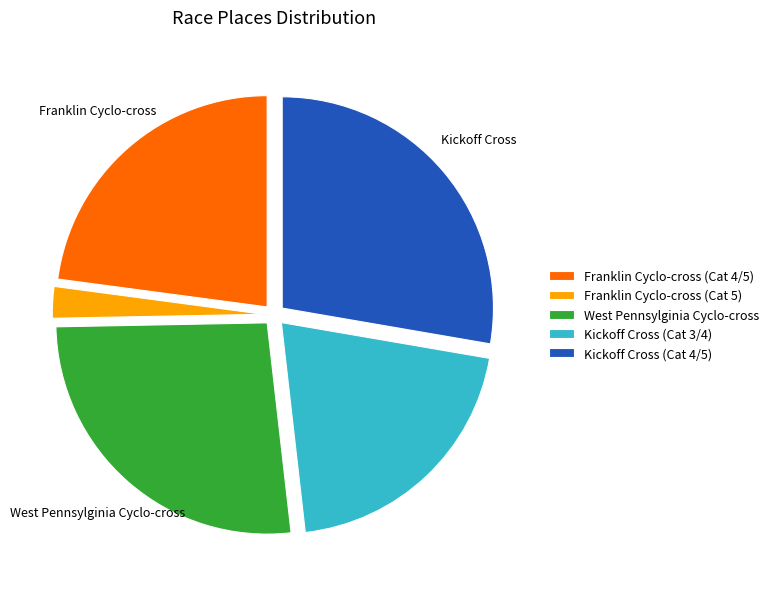

Which category has the smallest portion of the pie?

Franklin Cyclo-cross (Cat 5)